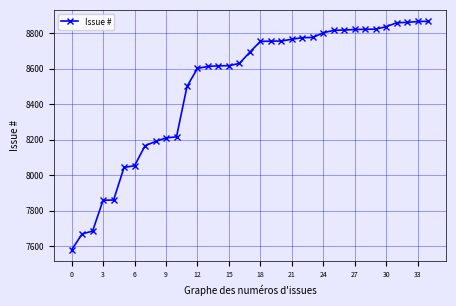

What is the smallest value displayed?

7578